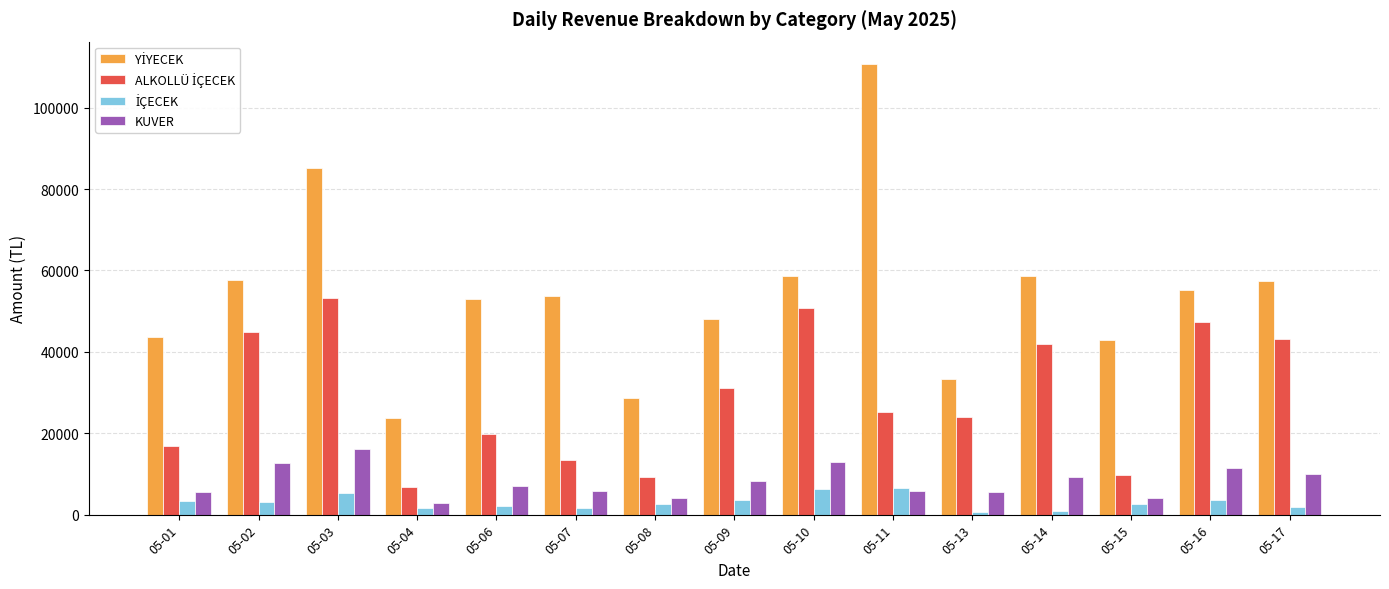

What is the difference between the maximum and second lowest values in the KUVER series?

12200.0